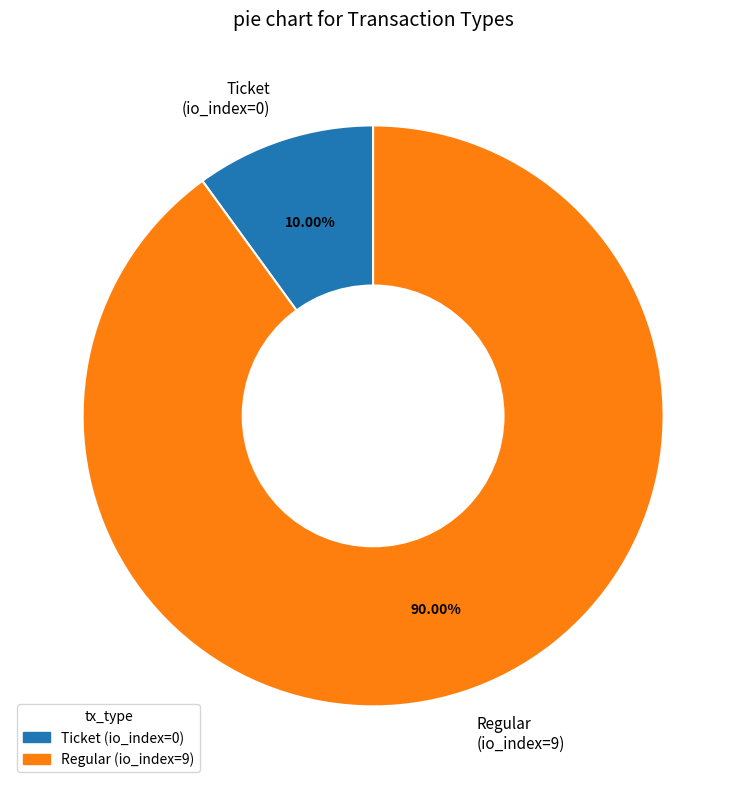

Do Regular (io_index=9) and Ticket (io_index=0) together represent more than half of the pie?

Yes